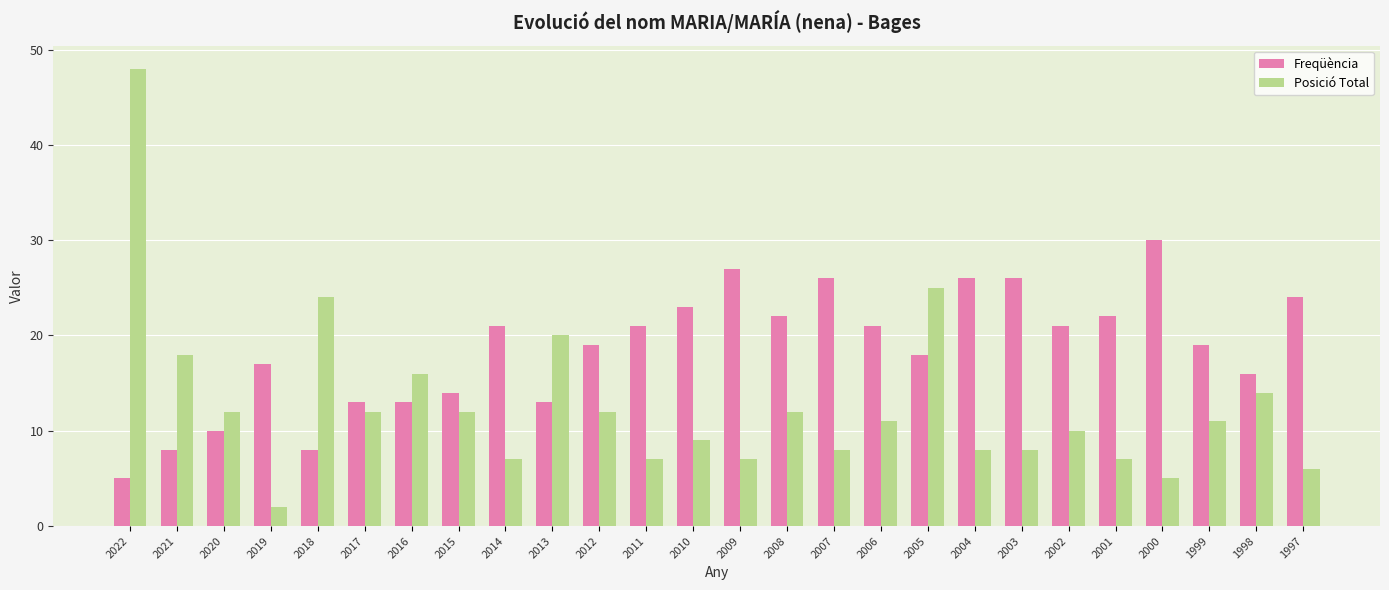

How many data points in Freqüència are less than 21?

13